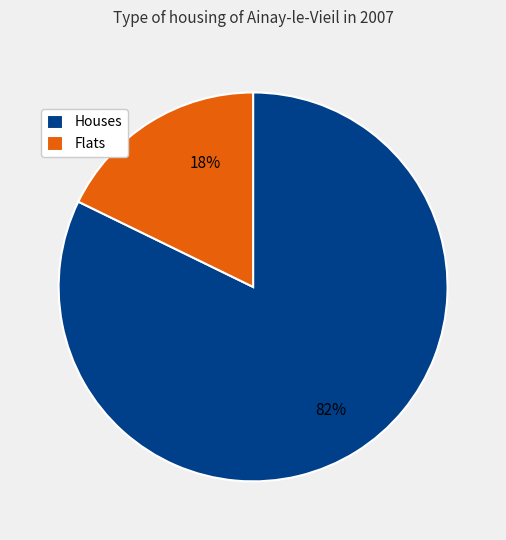

To the nearest percent, what percentage of the pie is Flats?

18%